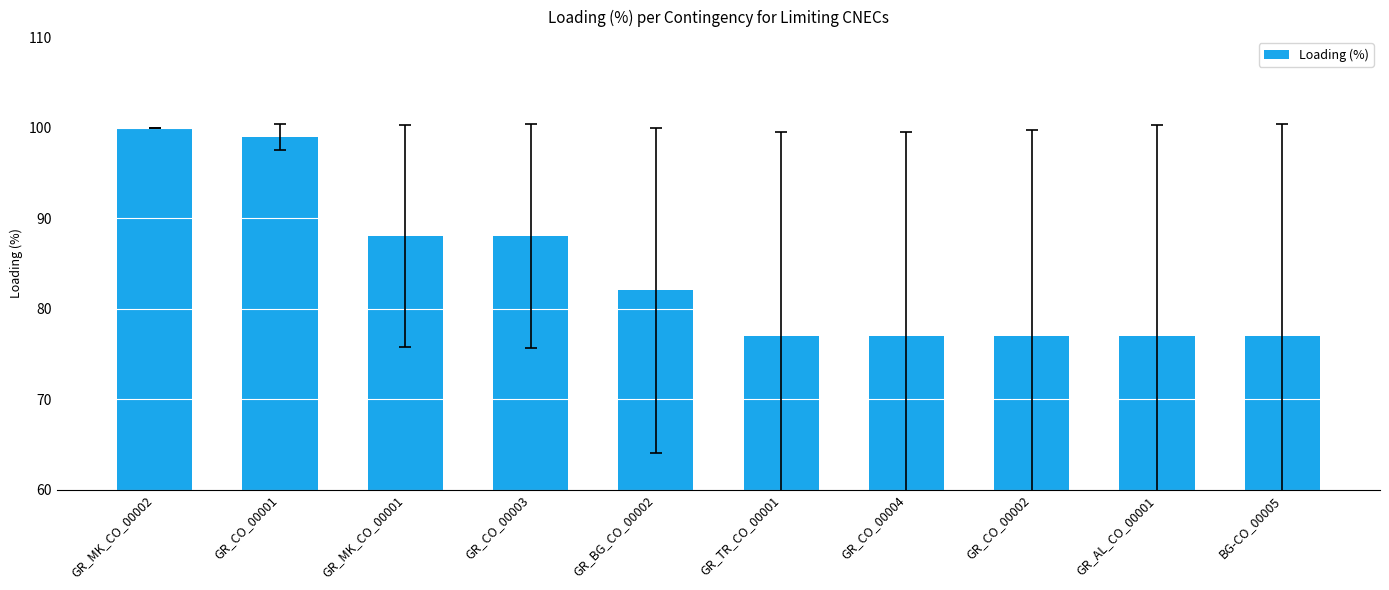

Is it true that the value at GR_TR_CO_00001 is 23?

False